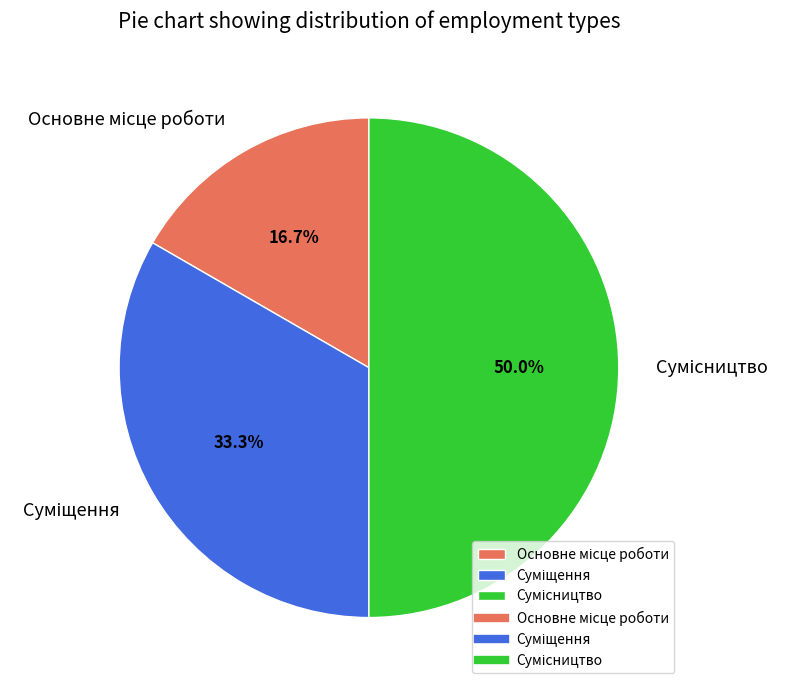

Count the number of slices in the pie.

3